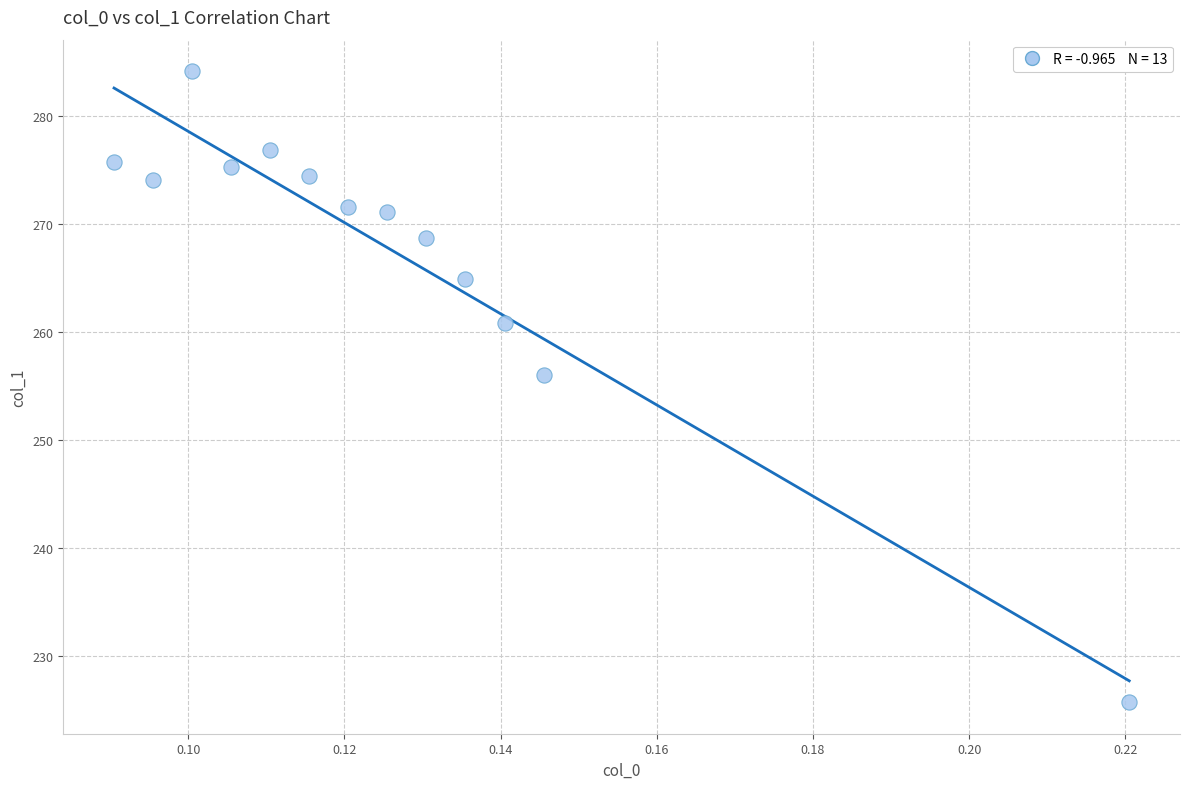

What Y value in the scatter plot is closest to 254?

256.0